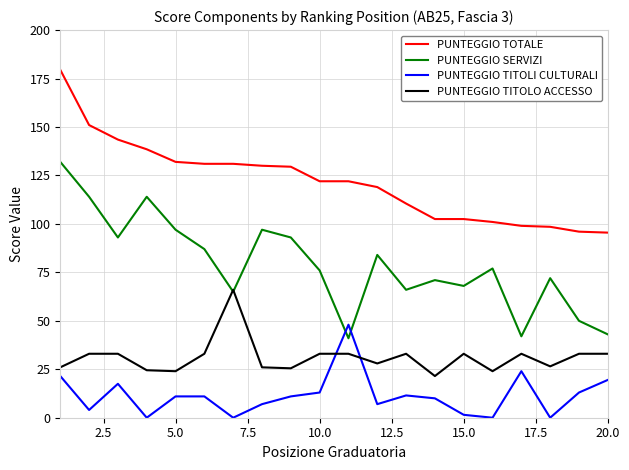

What is the greatest value displayed?

179.5